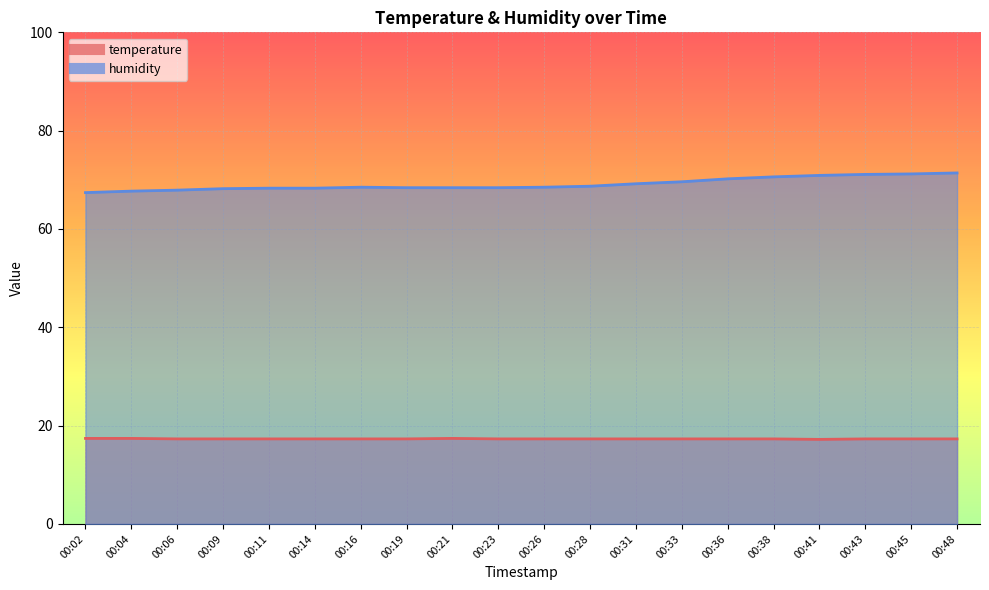

What is the maximum value for temperature?

17.4